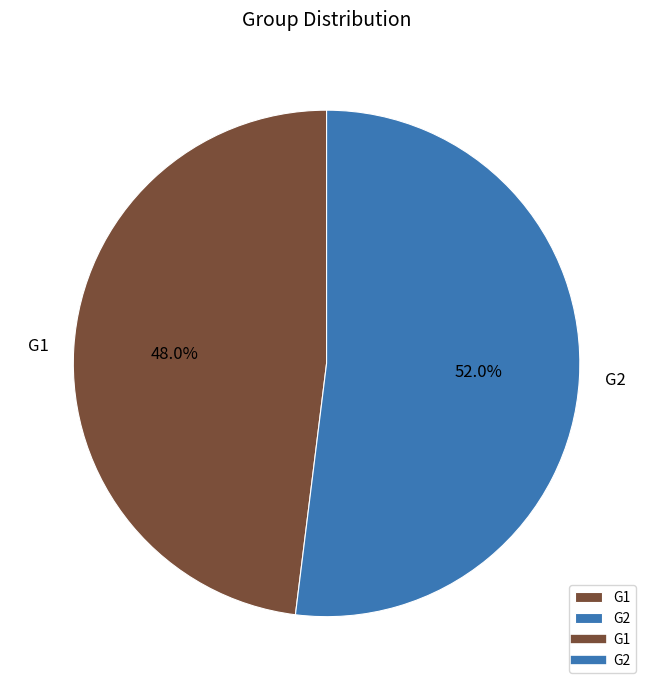

Count the number of slices in the pie.

2